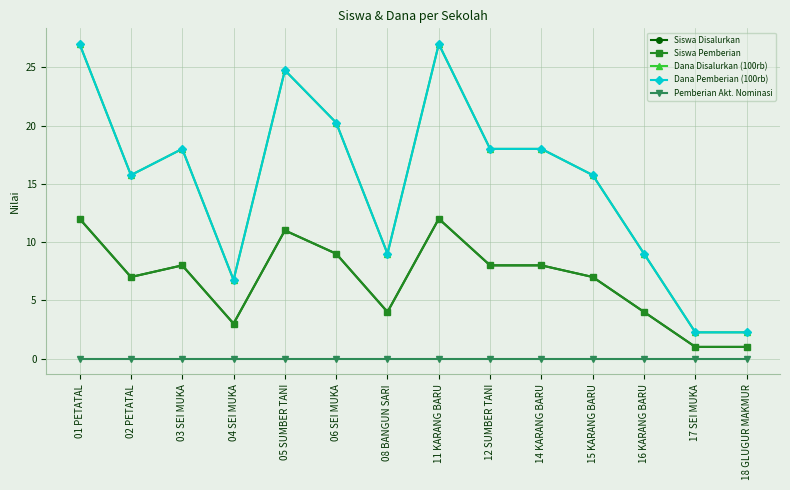

At which label does Dana Disalurkan (100rb) reach its peak?

01 PETATAL